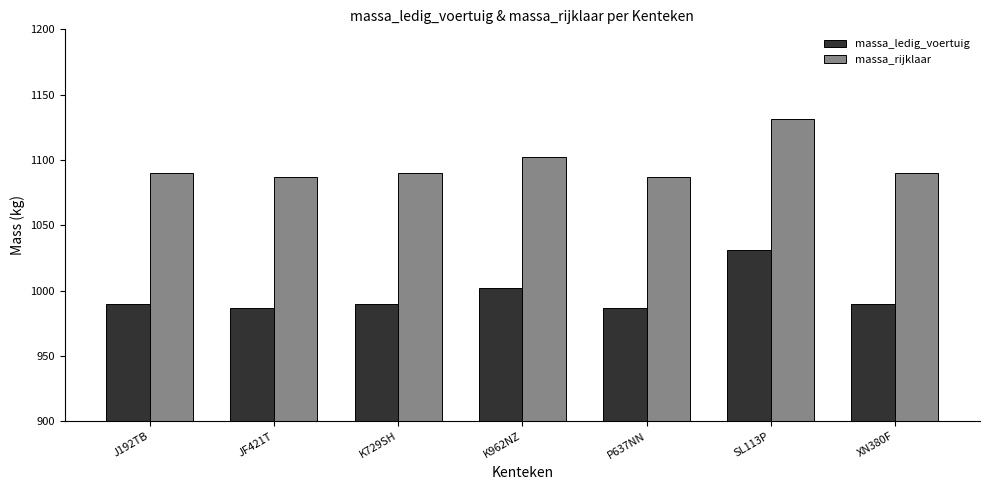

Where is massa_rijklaar nearest to the value 1109?

K962NZ